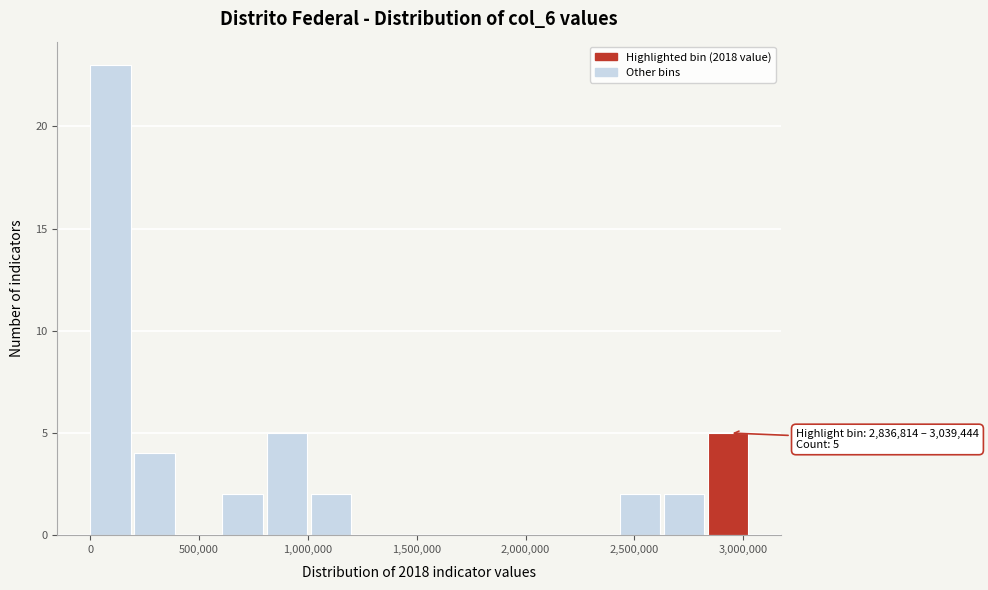

Over which range of the x-axis is the bar tallest?

0 to 200000